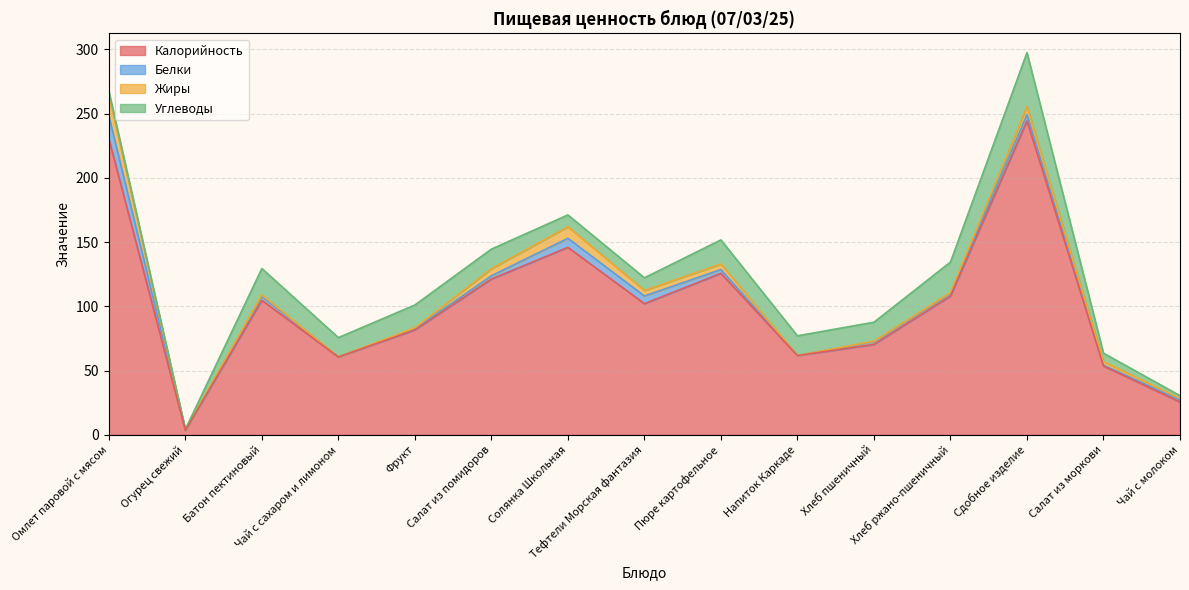

How many lines are shown in the chart?

4